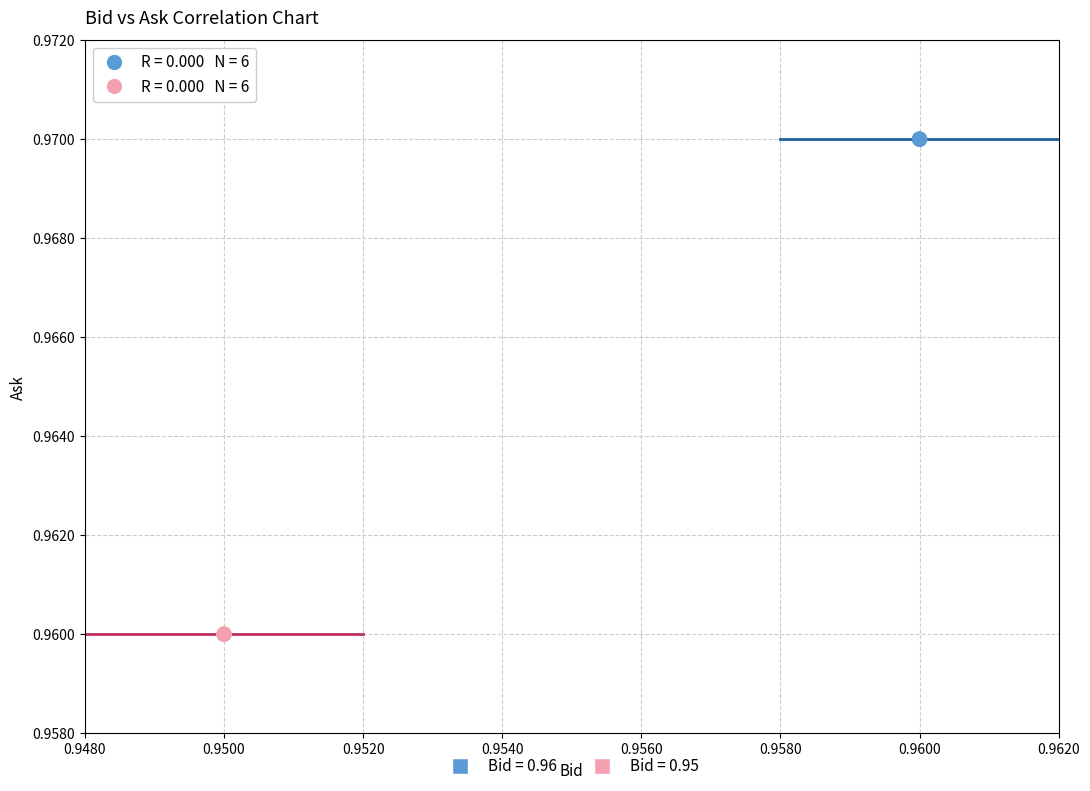

Which series contains the lowest Y value?

Bid = 0.95